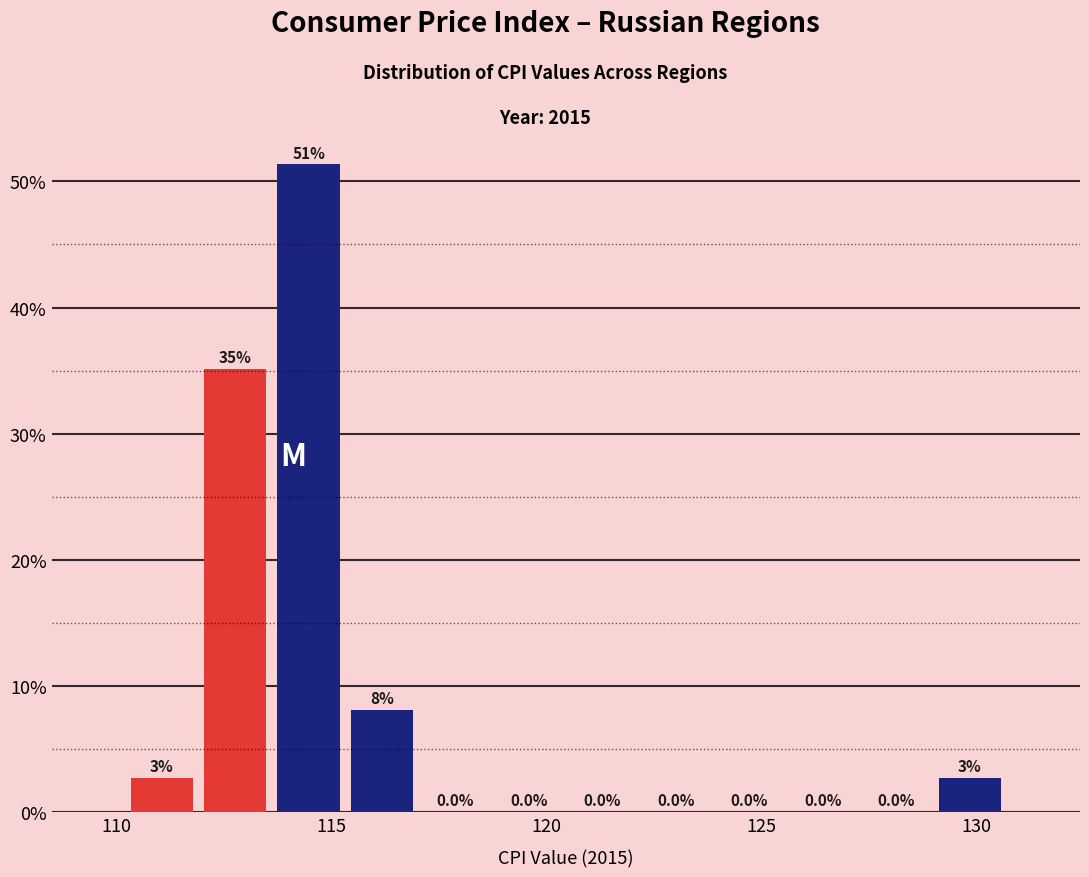

Read against the x-axis, roughly where is the centre of the tallest bar?

114.5